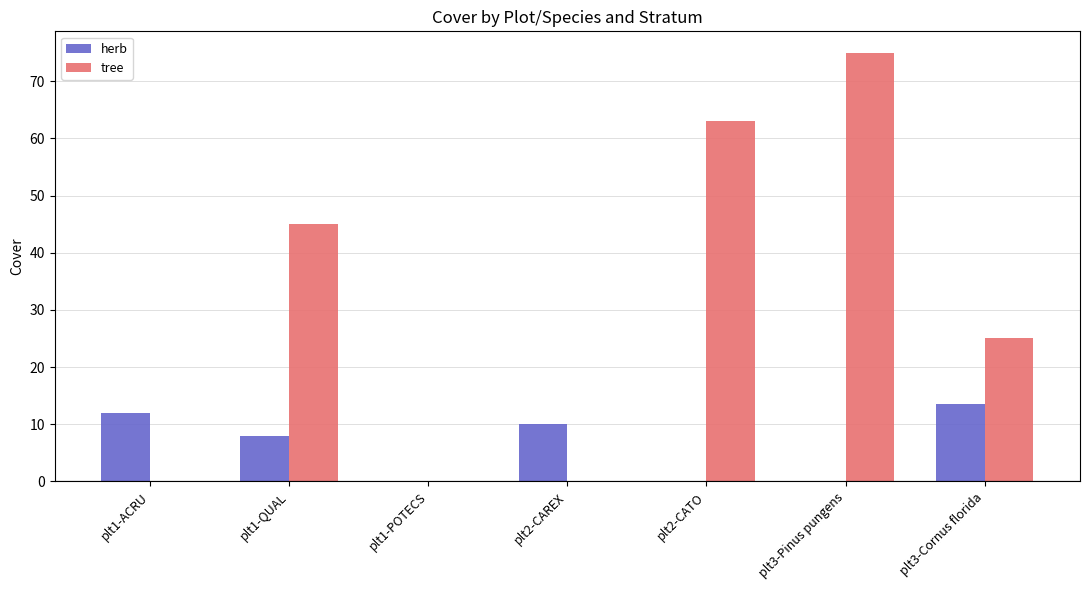

What is the sum of the herb values at plt1-POTECS and plt2-CAREX?

10.0